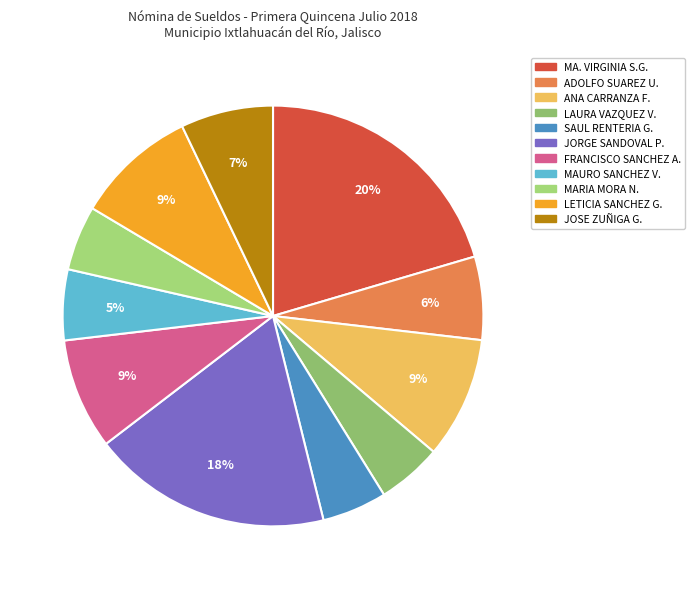

Count the number of slices in the pie.

11